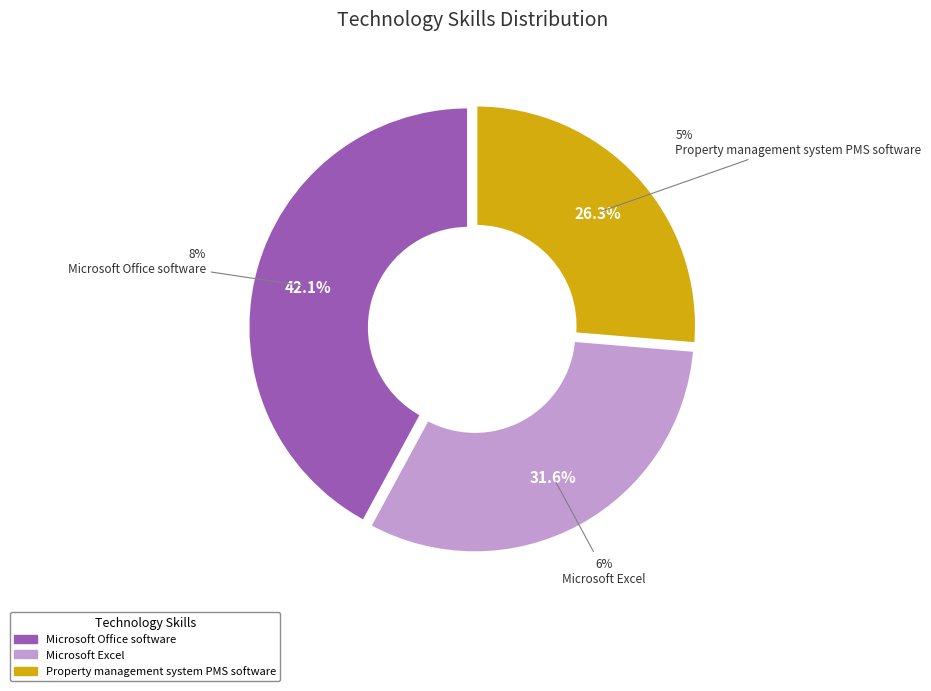

Which slice is the smallest?

Property management system PMS software